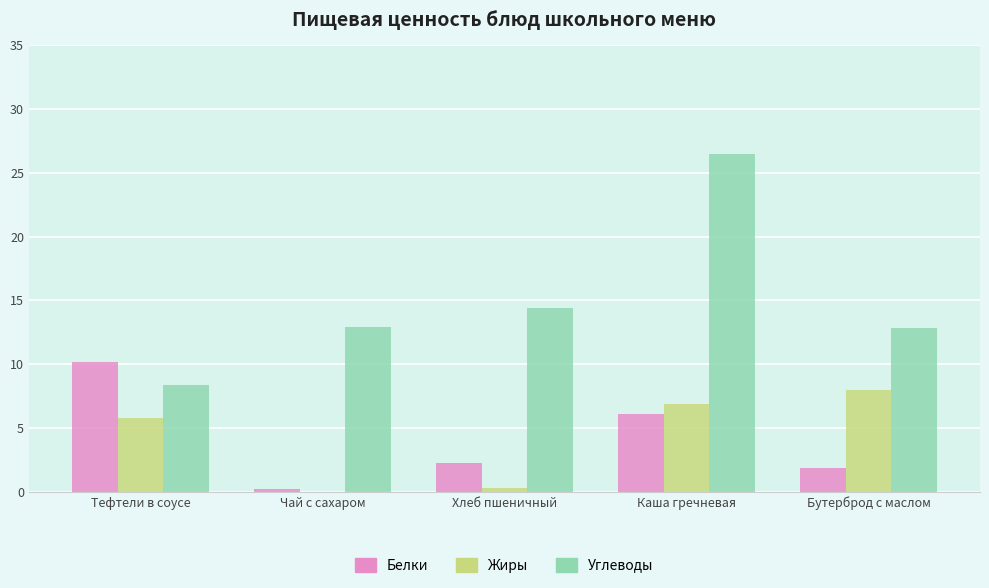

What is the average value of the Белки series?

4.1